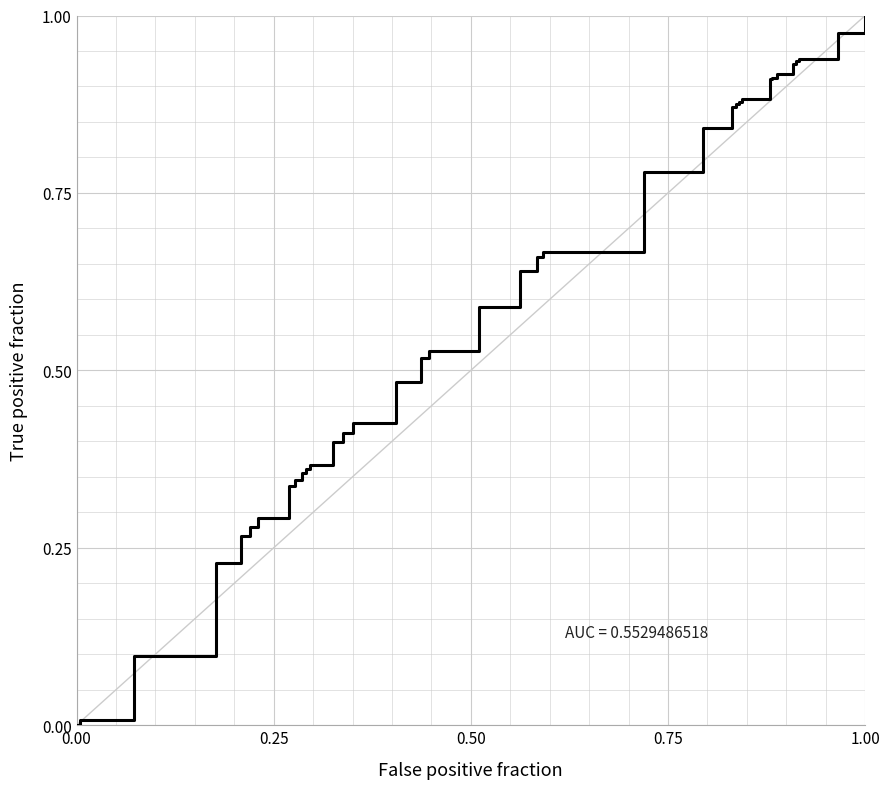

What is the difference between the maximum and minimum values?

1.0